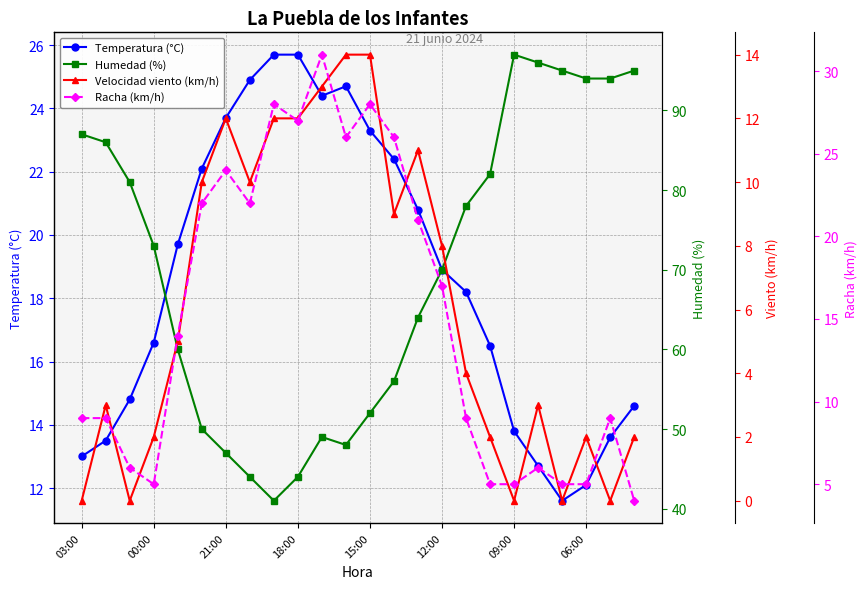

What is the minimum value for Temperatura (°C)?

11.6